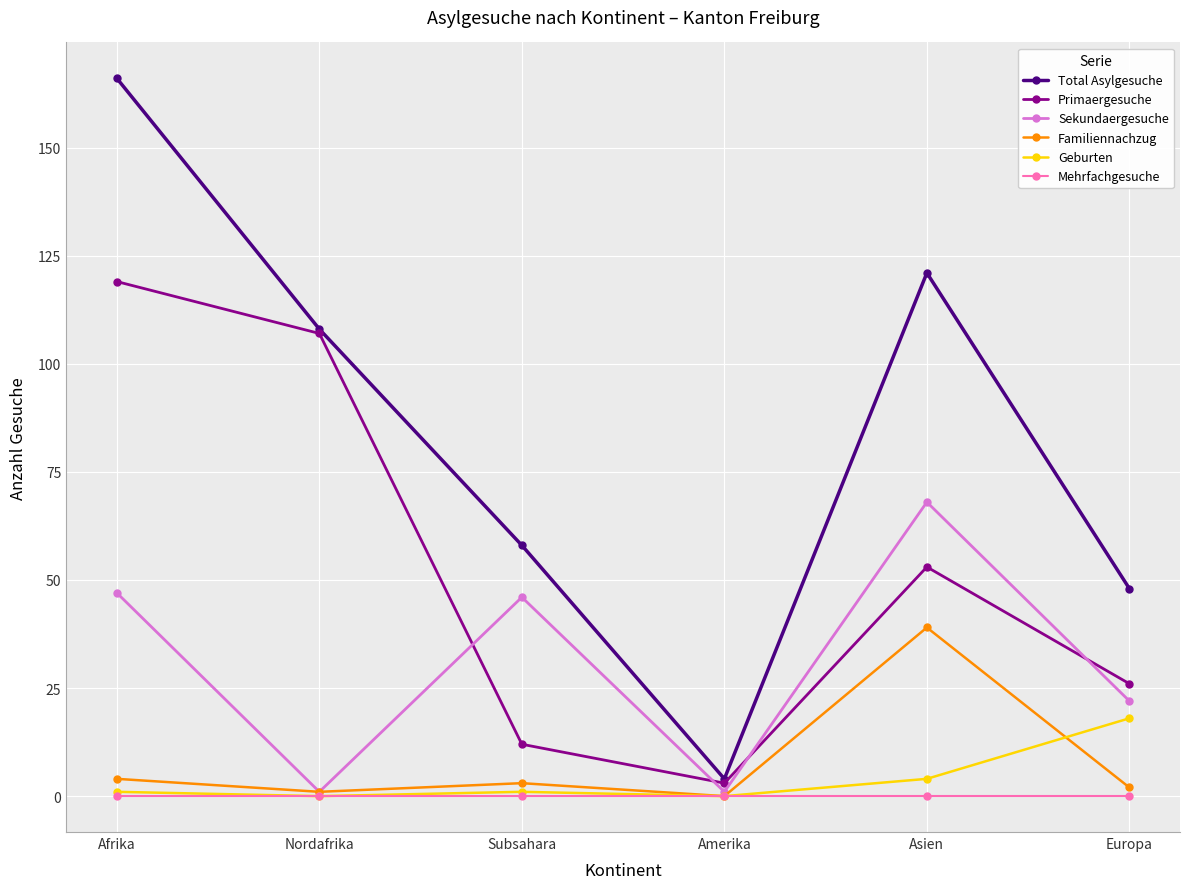

Rank the series by their maximum value, from highest to lowest.

Total Asylgesuche, Primaergesuche, Sekundaergesuche, Familiennachzug, Geburten, Mehrfachgesuche